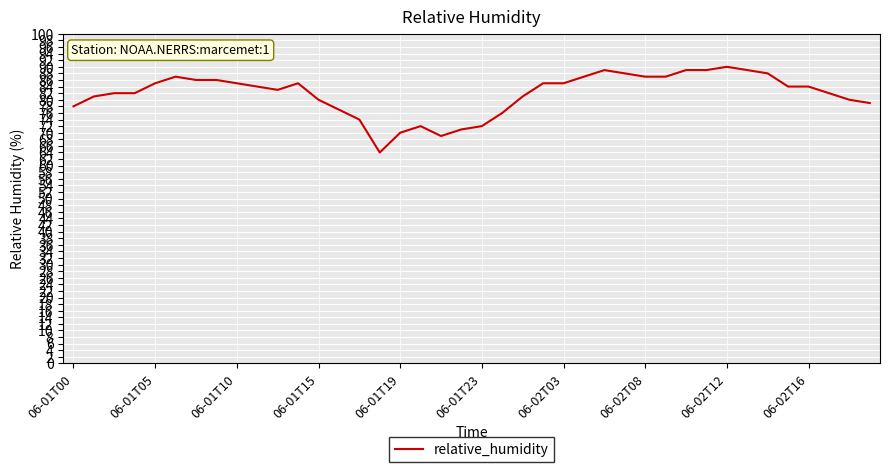

What is the difference between the maximum and second lowest values?

21